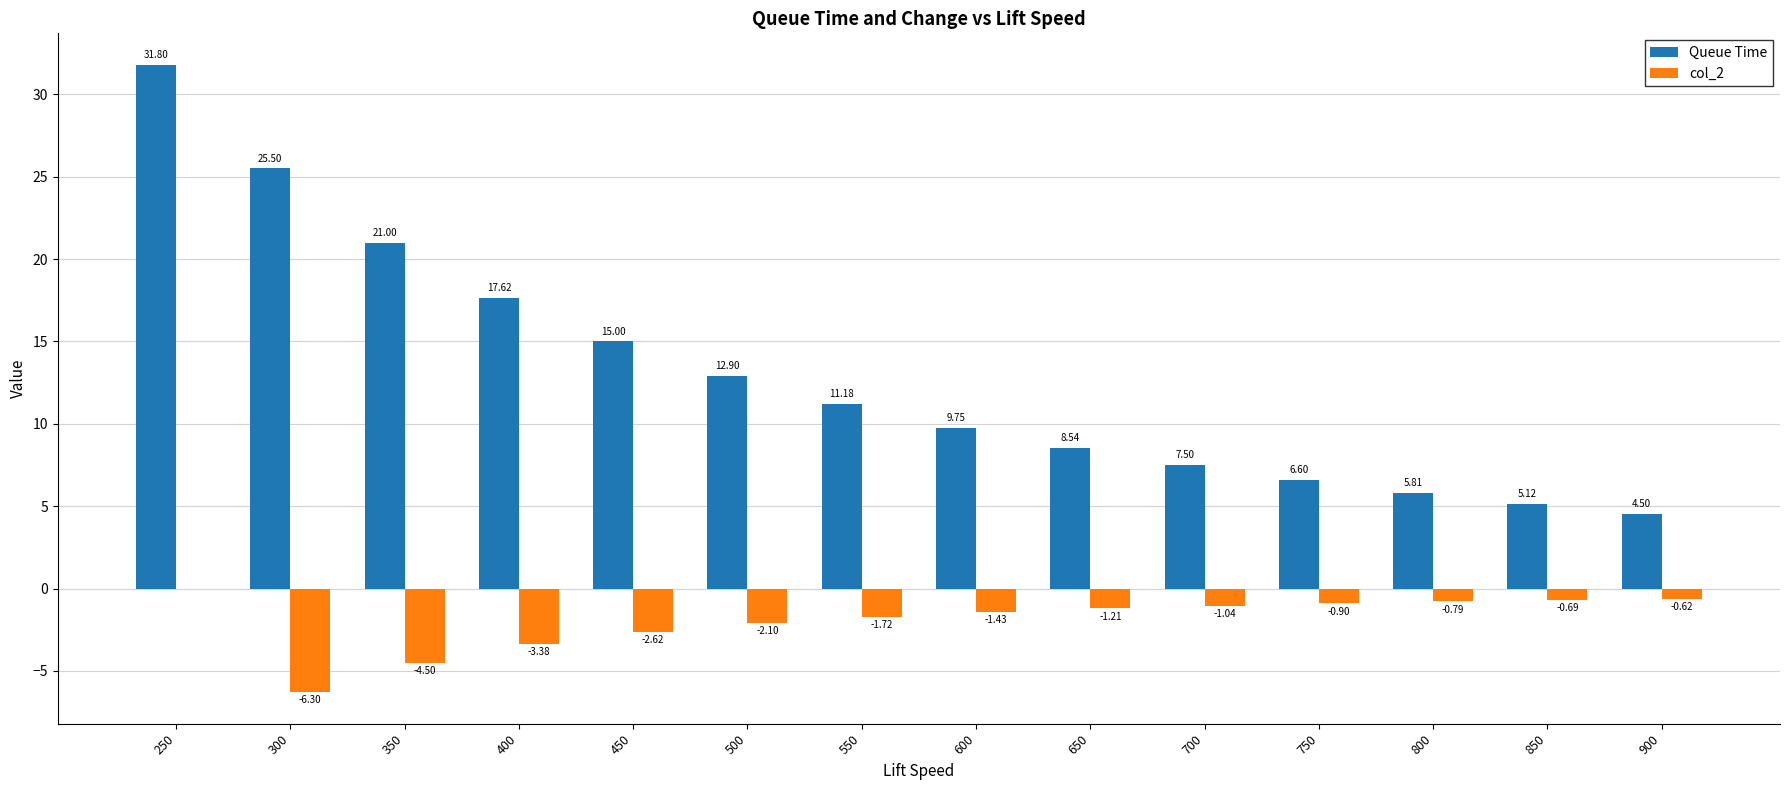

How many data points in Queue Time are above 11?

7